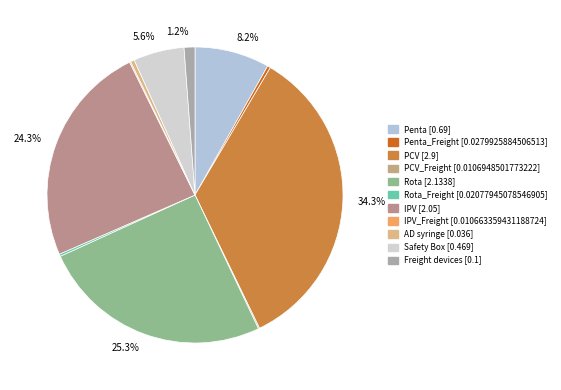

Count the number of slices in the pie.

11